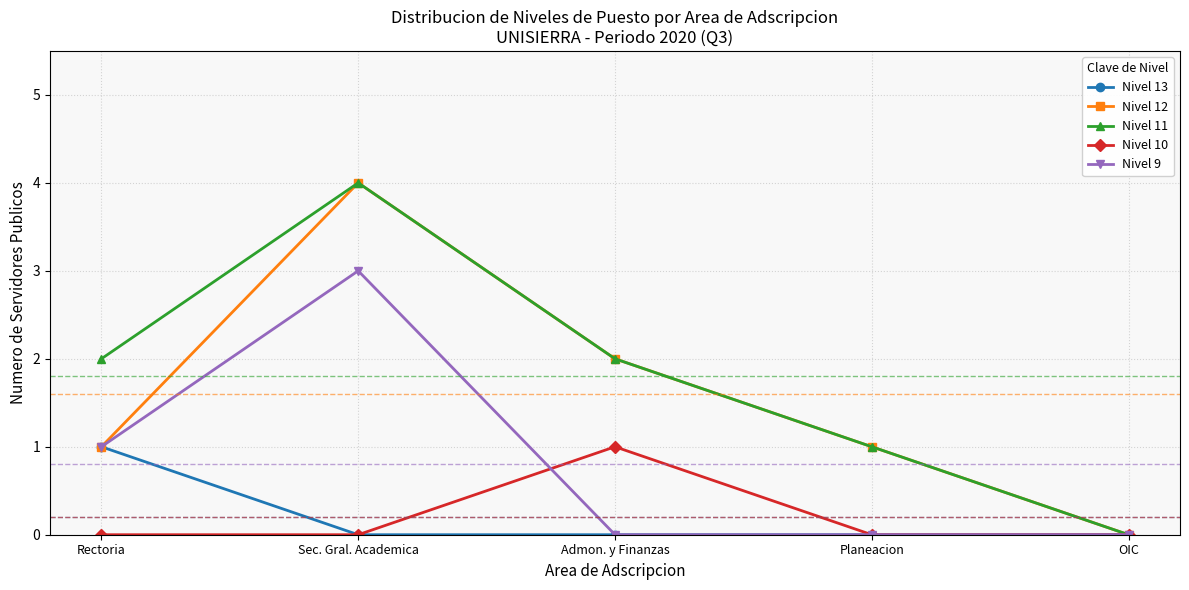

How many lines are shown in the chart?

5